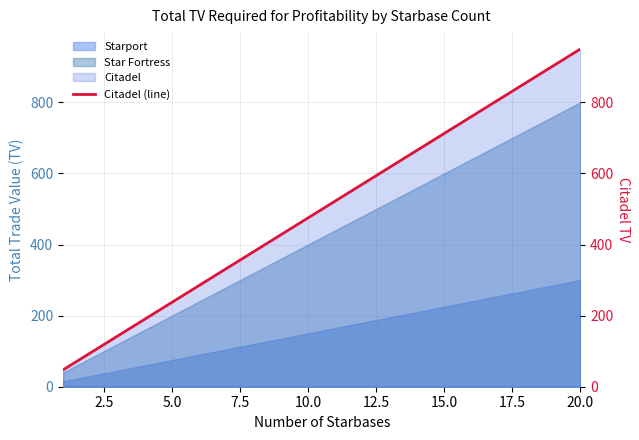

True or false: Starport and Star Fortress cross at least once.

False